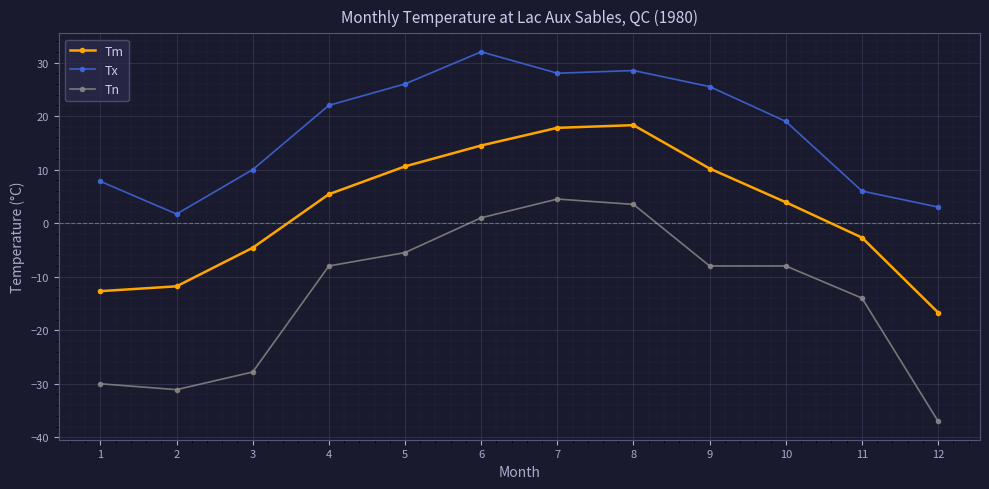

At which label does Tm reach its minimum?

12